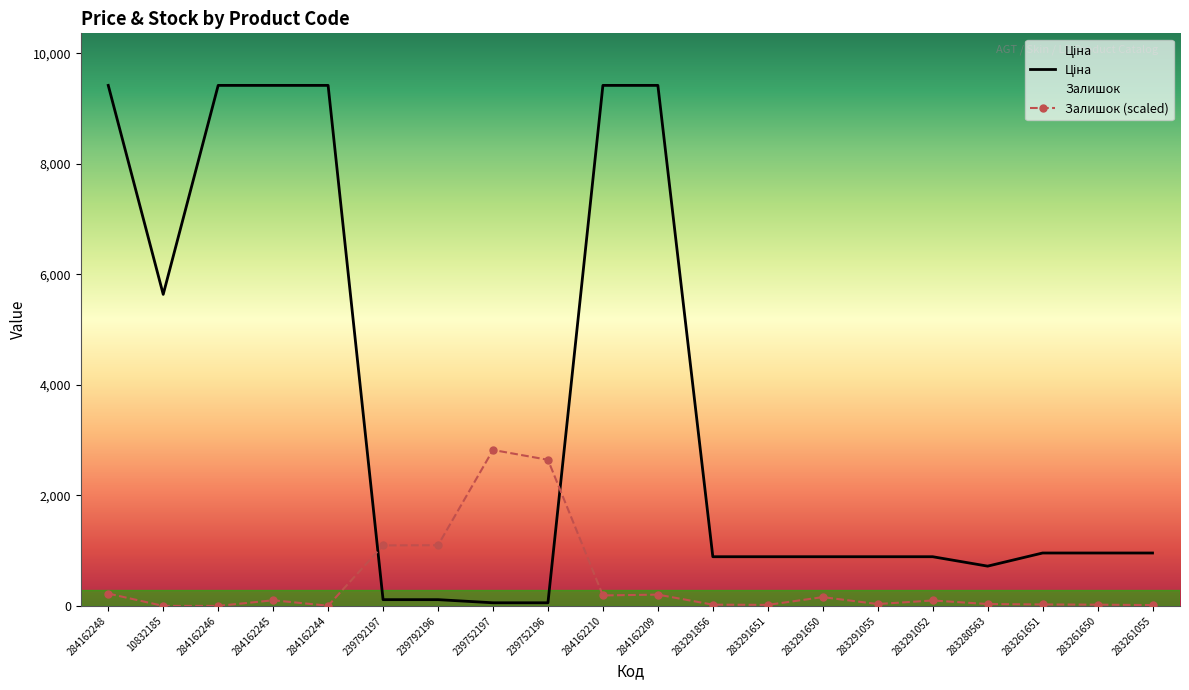

What is the difference between the maximum and minimum values in the Залишок series?

2821.3